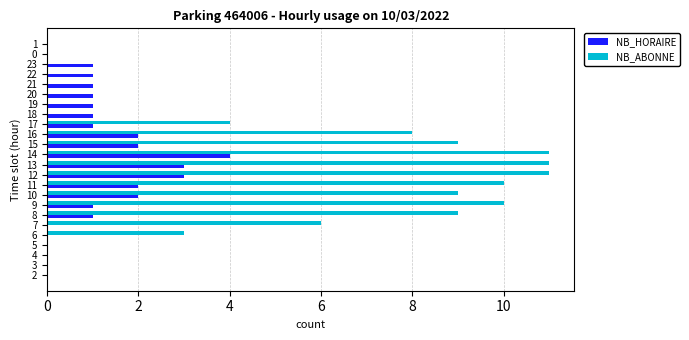

The NB_ABONNE series shows 3 at 12. True or false?

False